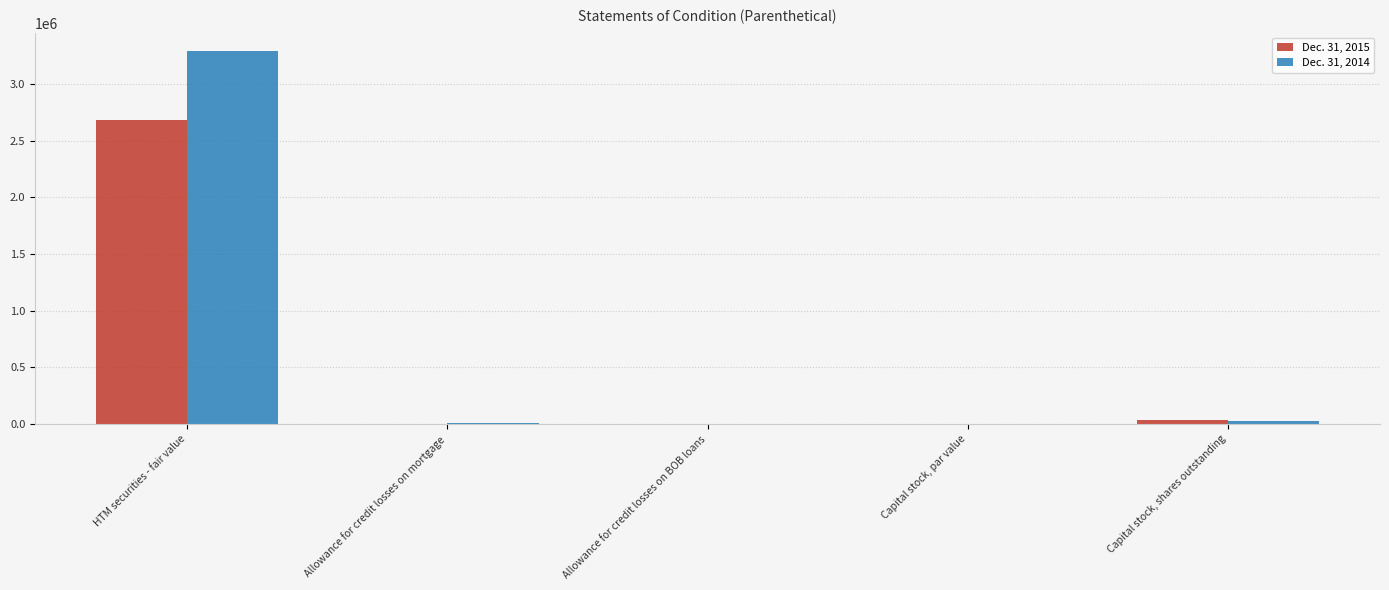

How many groups of bars are there?

5